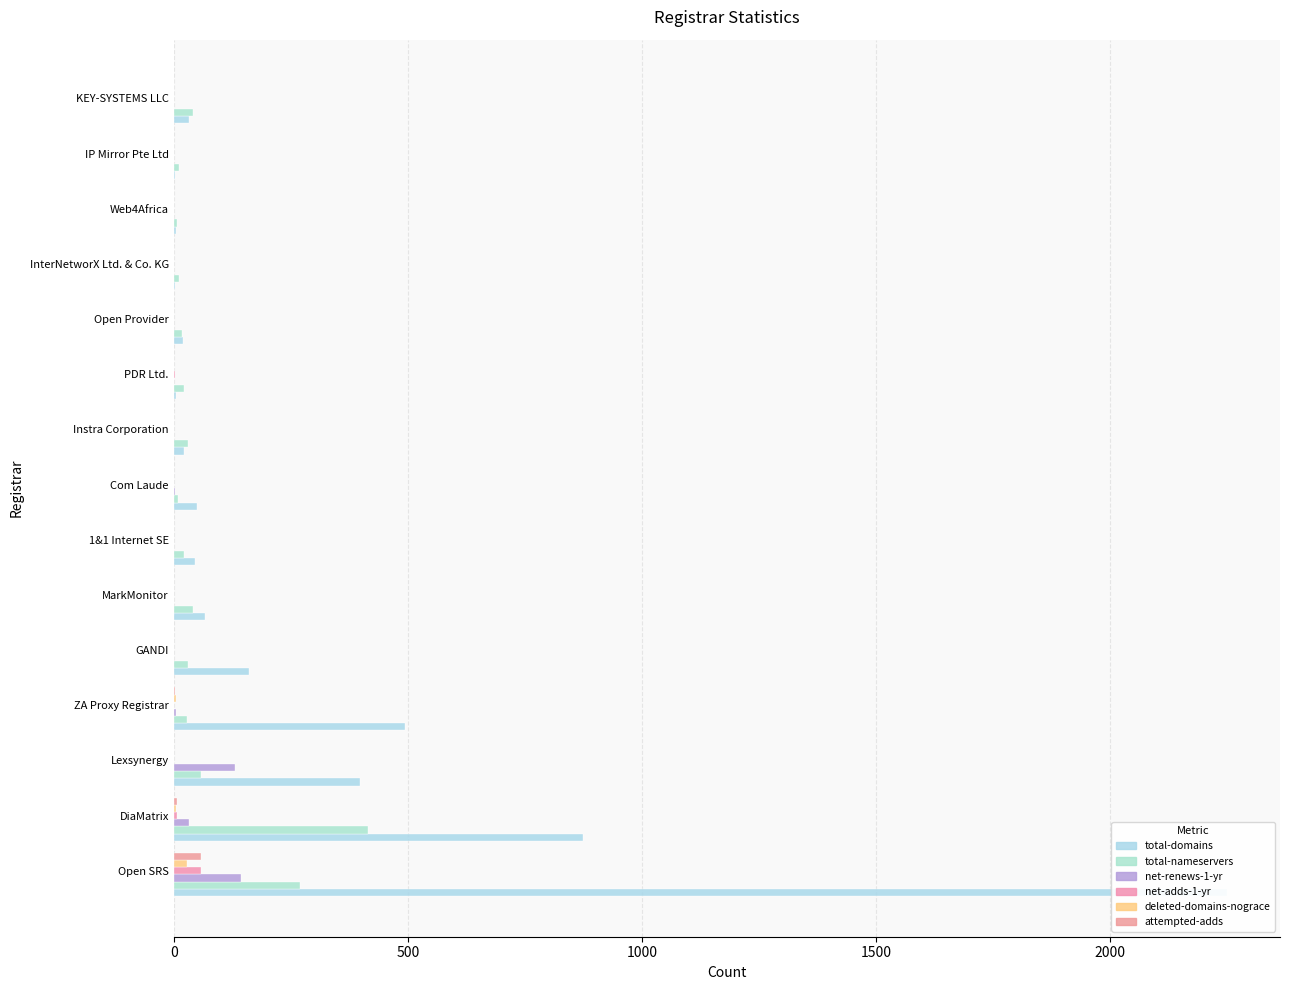

Is it true that net-adds-1-yr equals 36 at GANDI?

False